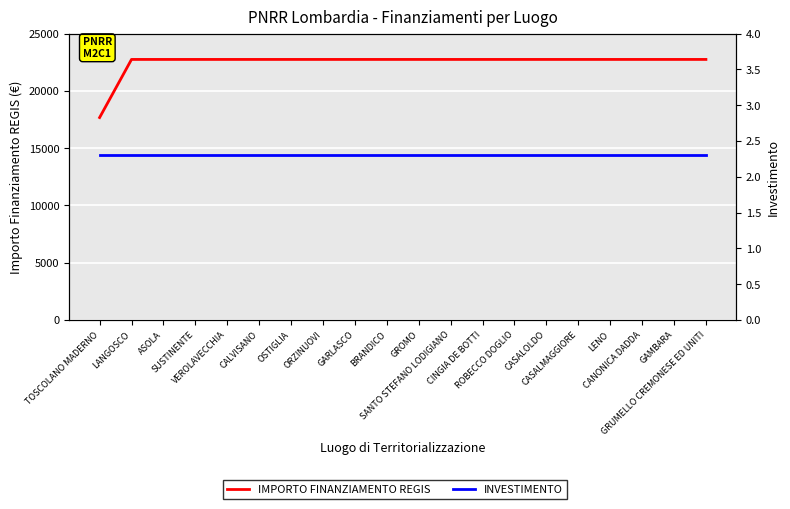

Rank the series at CALVISANO from lowest to highest value.

INVESTIMENTO, IMPORTO FINANZIAMENTO REGIS